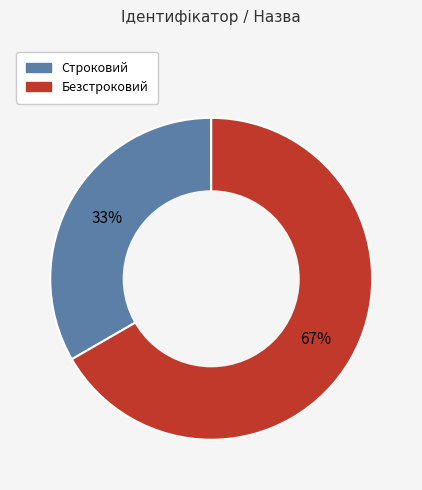

Is it true that Безстроковий is 53% of the pie?

False